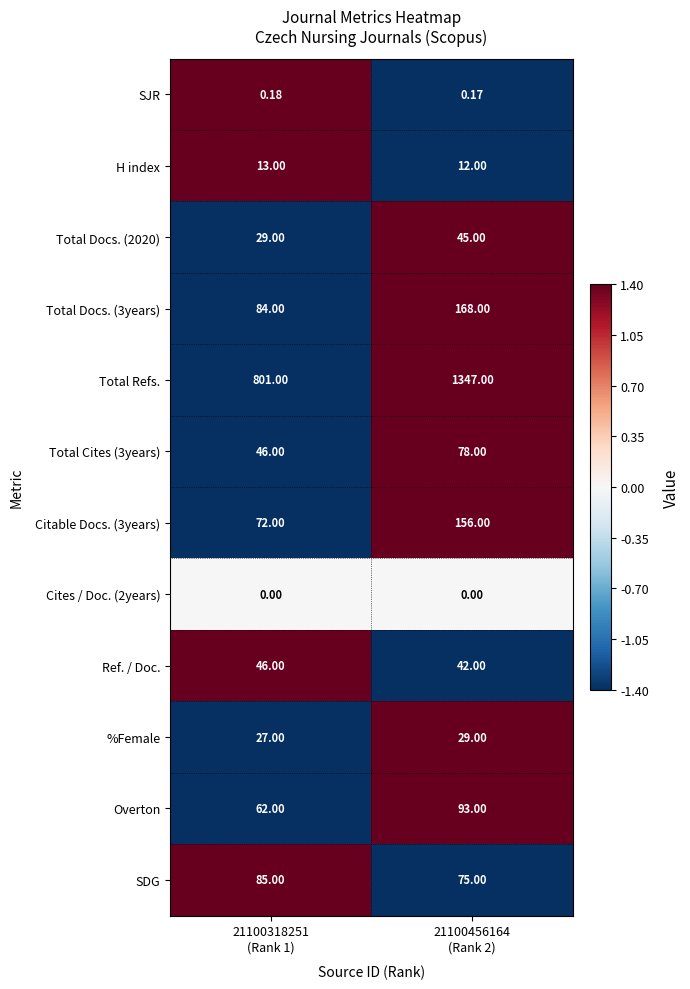

Which series has the largest range (max minus min)?

Total Refs.